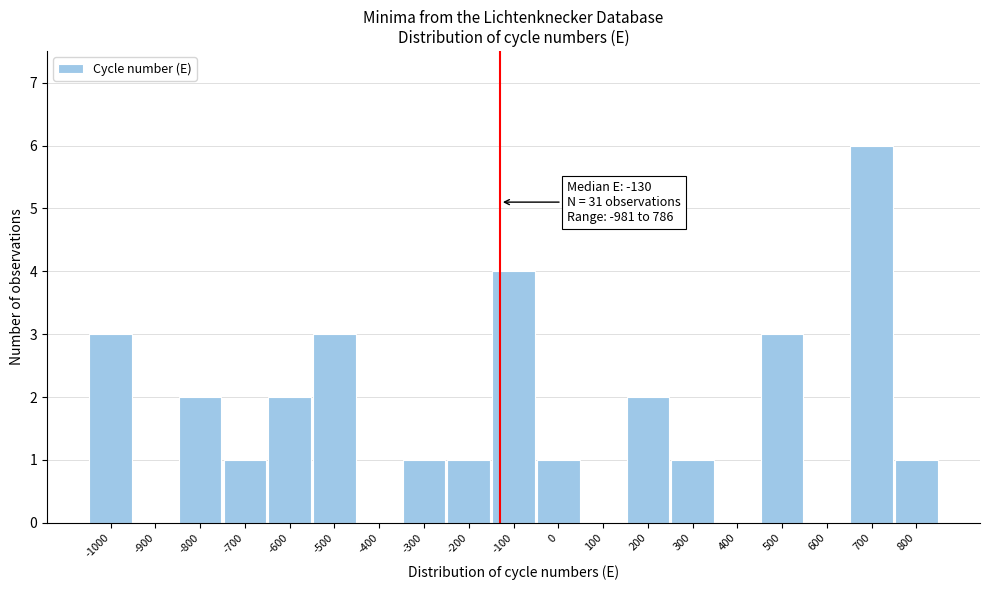

Which range on the x-axis has the tallest bar?

650 to 750